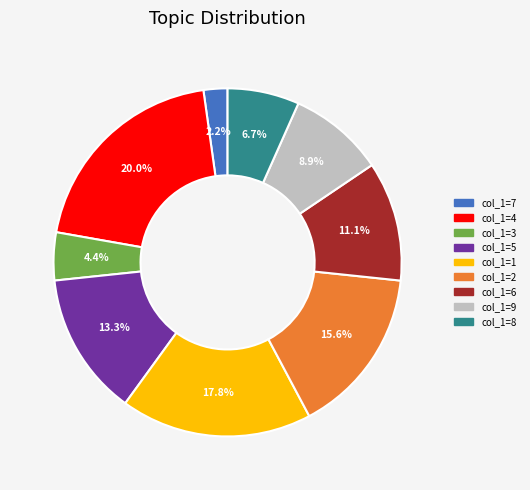

Is there a majority slice in this chart?

No